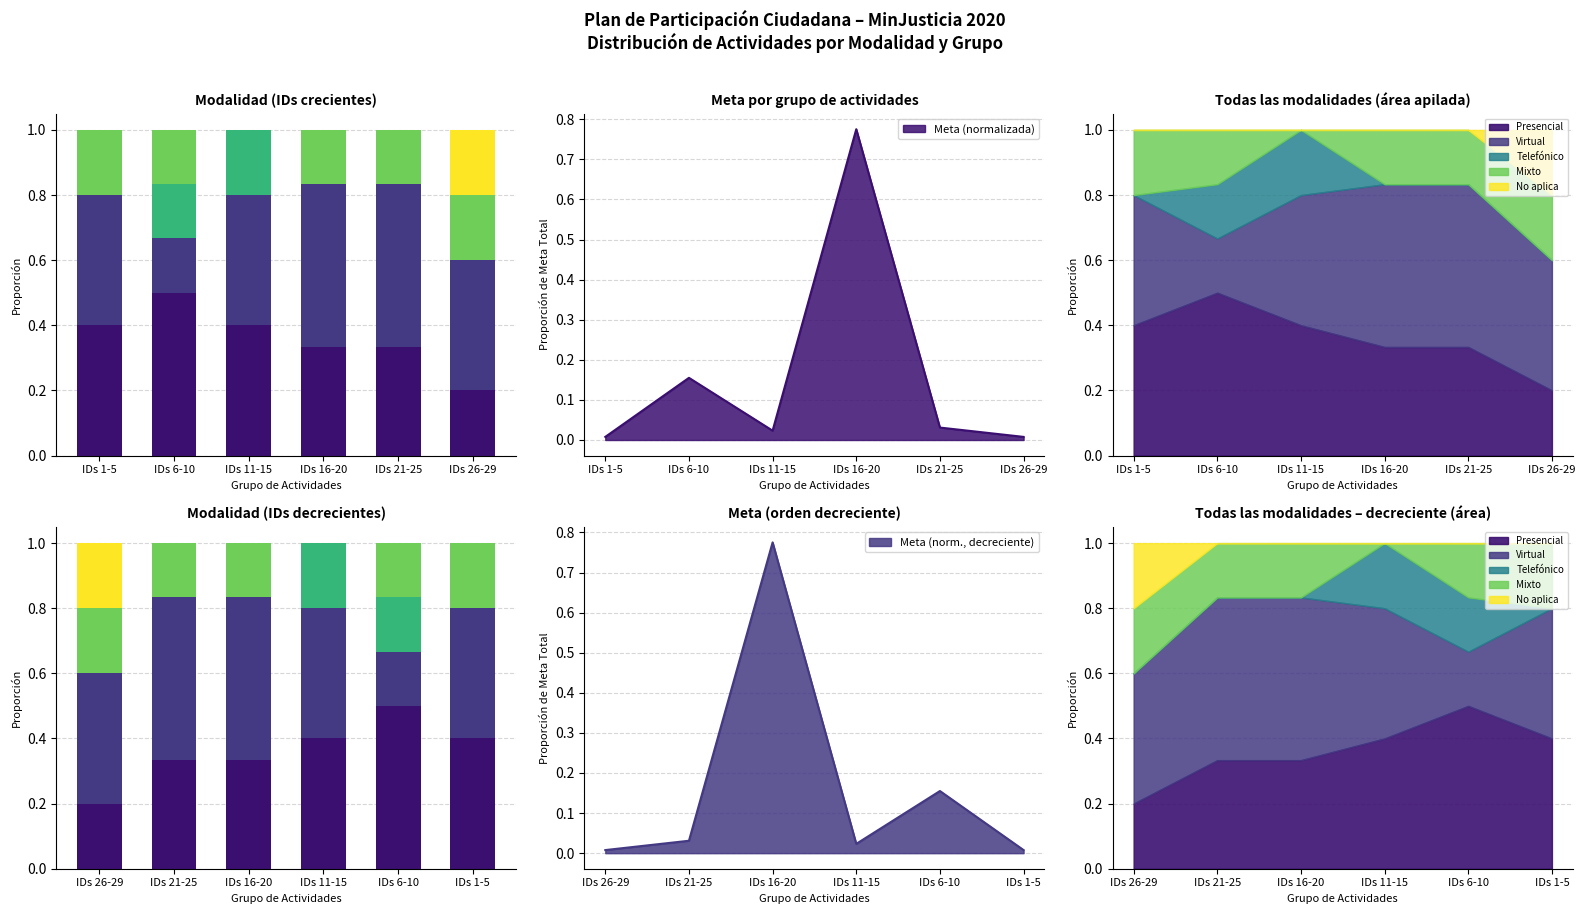

Reading left to right, list all the values displayed in this chart.

Presencial: 0.2	0.3	0.3	0.4	0.5	0.4
Virtual: 0.4	0.5	0.5	0.4	0.2	0.4
Telefónico: 0.0	0.0	0.0	0.2	0.2	0.0
Mixto: 0.2	0.2	0.2	0.0	0.2	0.2
No aplica: 0.2	0.0	0.0	0.0	0.0	0.0